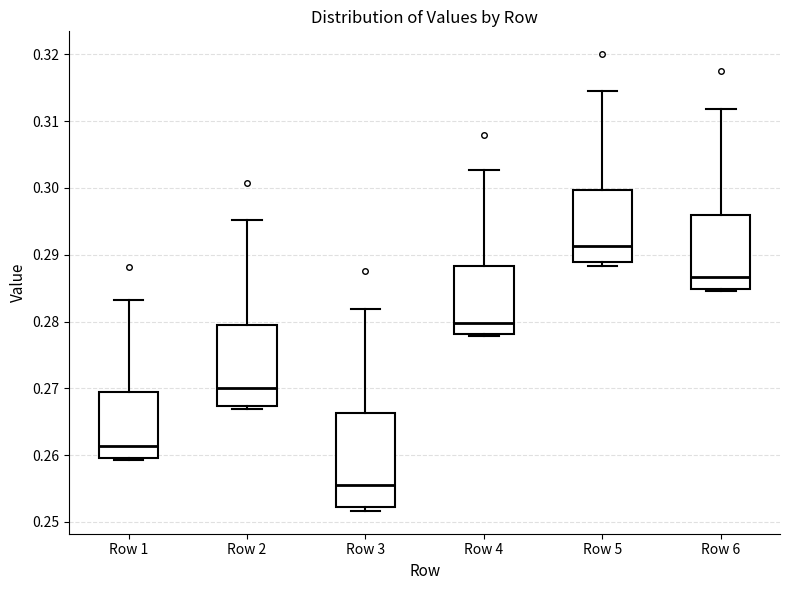

Comparing the boxes themselves (not the whiskers), which one is the tallest?

Row 3